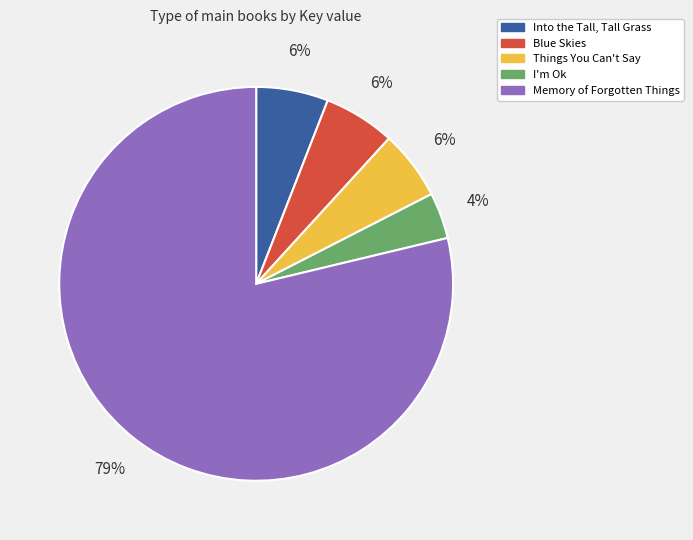

Does Memory of Forgotten Things represent more than half of the total?

Yes